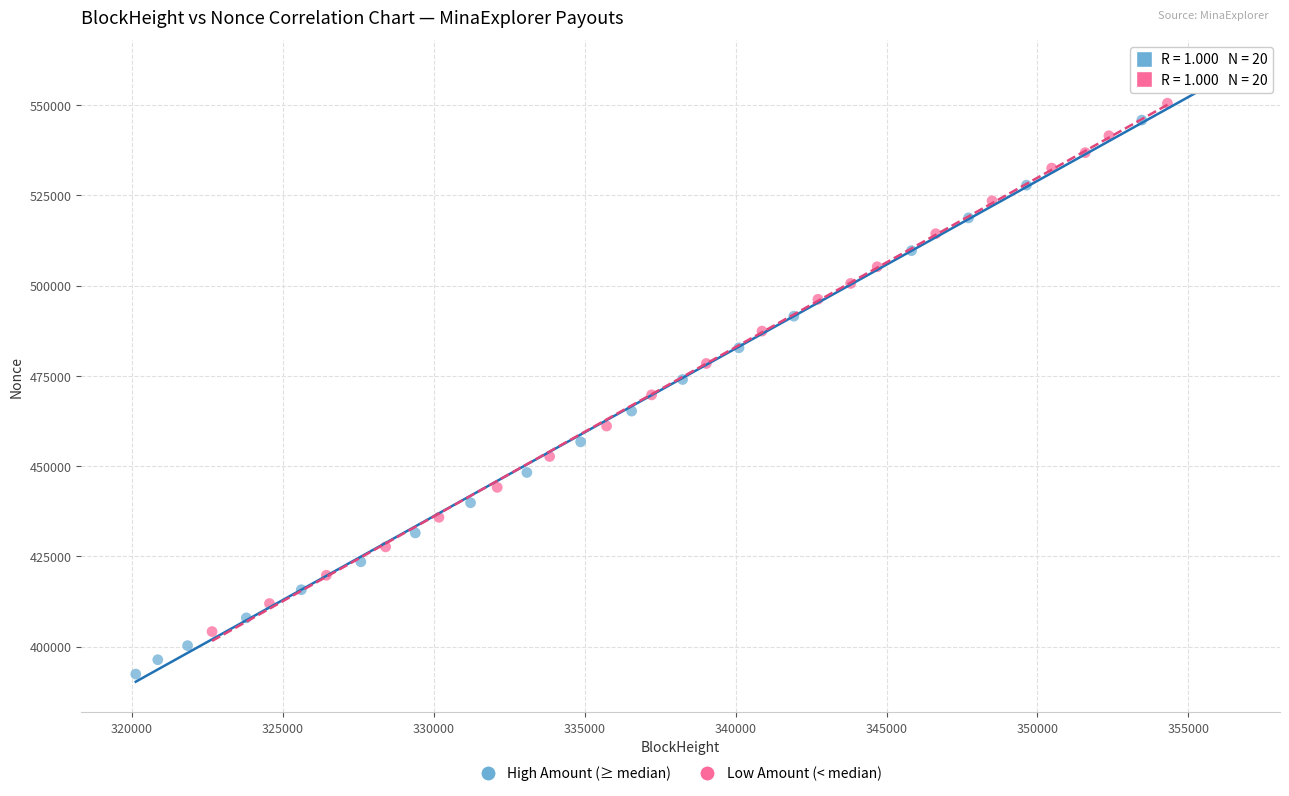

Which series contains the highest Y value?

High Amount (≥ median)